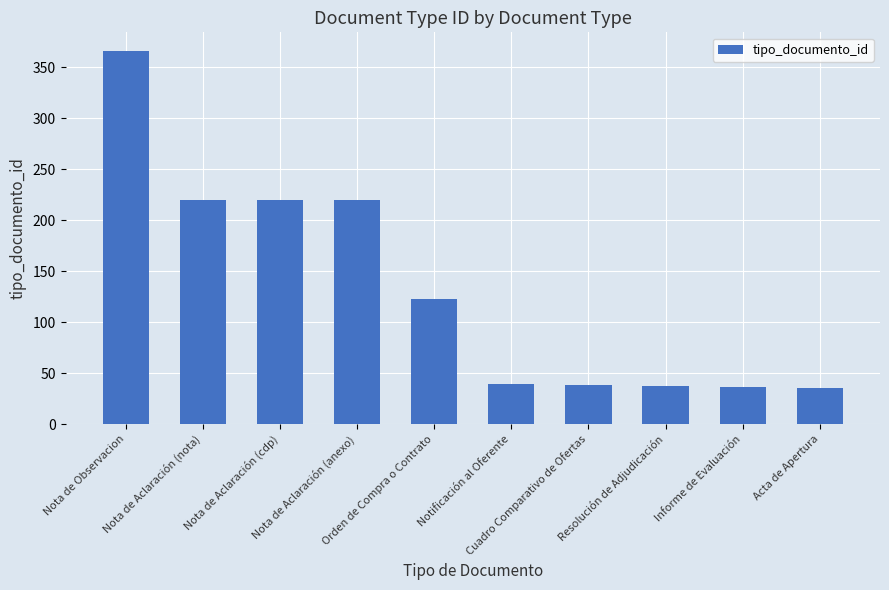

What is the difference between the maximum and minimum values?

331